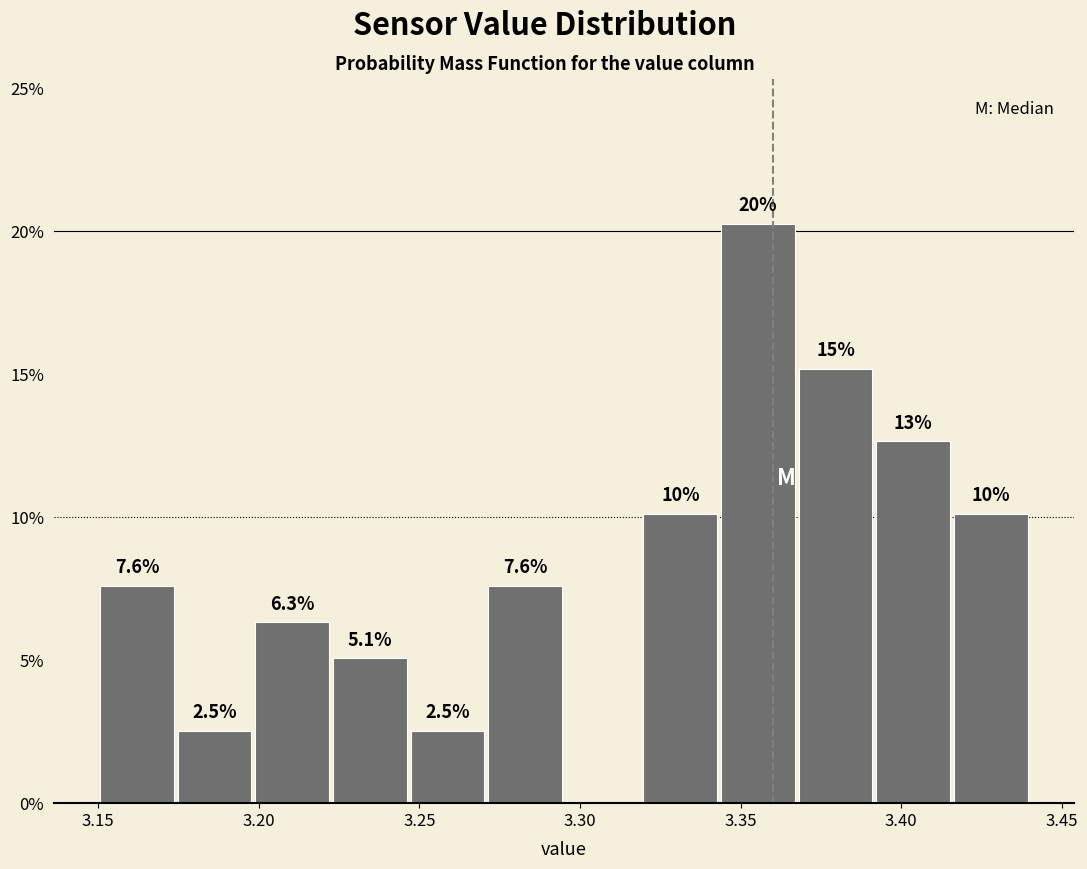

Which range on the x-axis has the tallest bar?

3.345 to 3.370